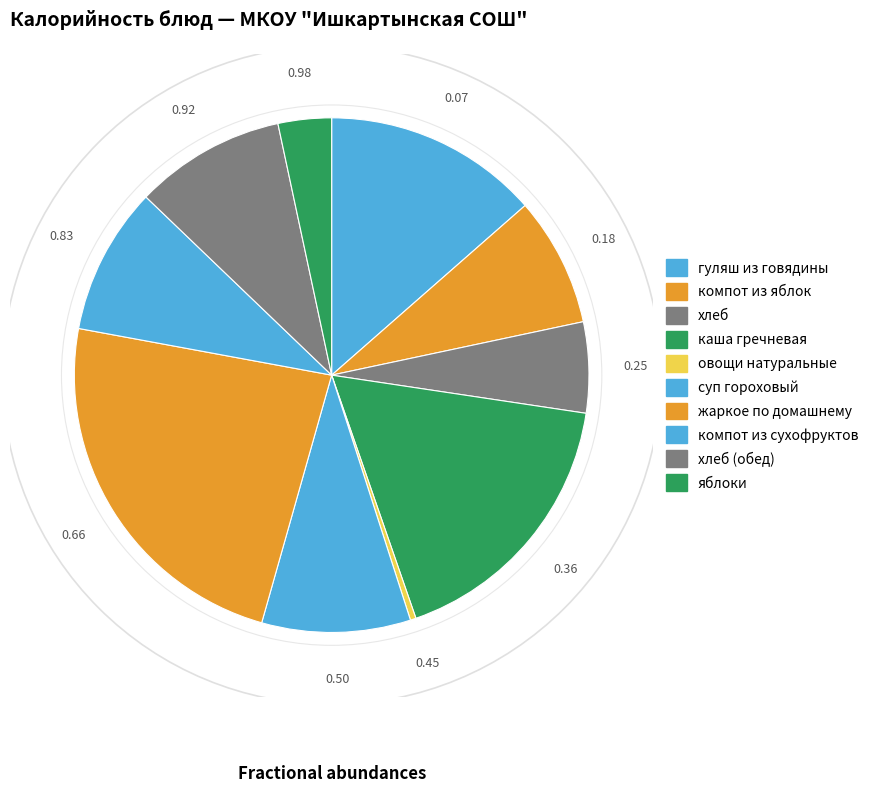

How many slices are in this pie chart?

10